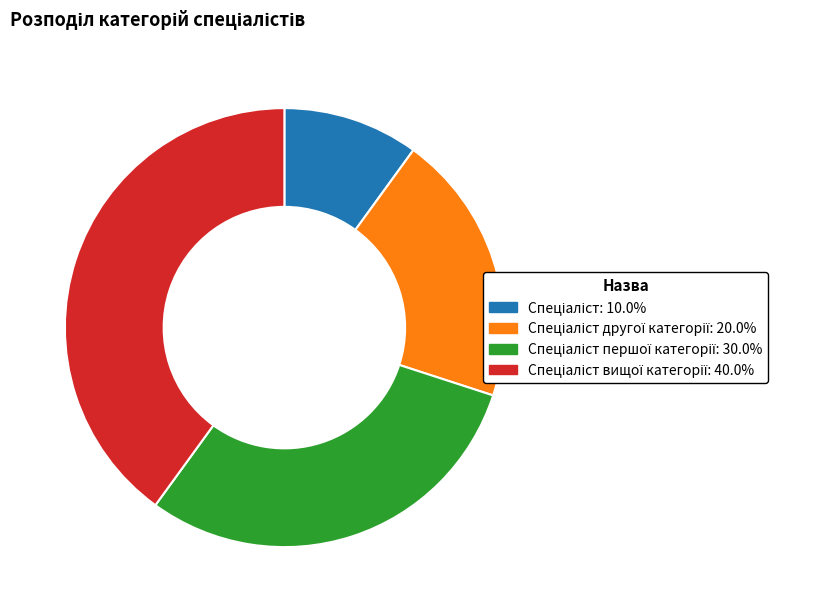

Is there any slice that represents more than half of the pie?

No